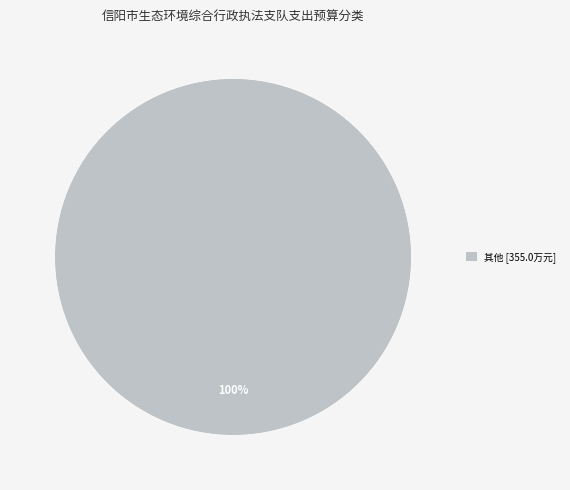

Rank the categories by value from highest to lowest.

其他 [355.0万元]